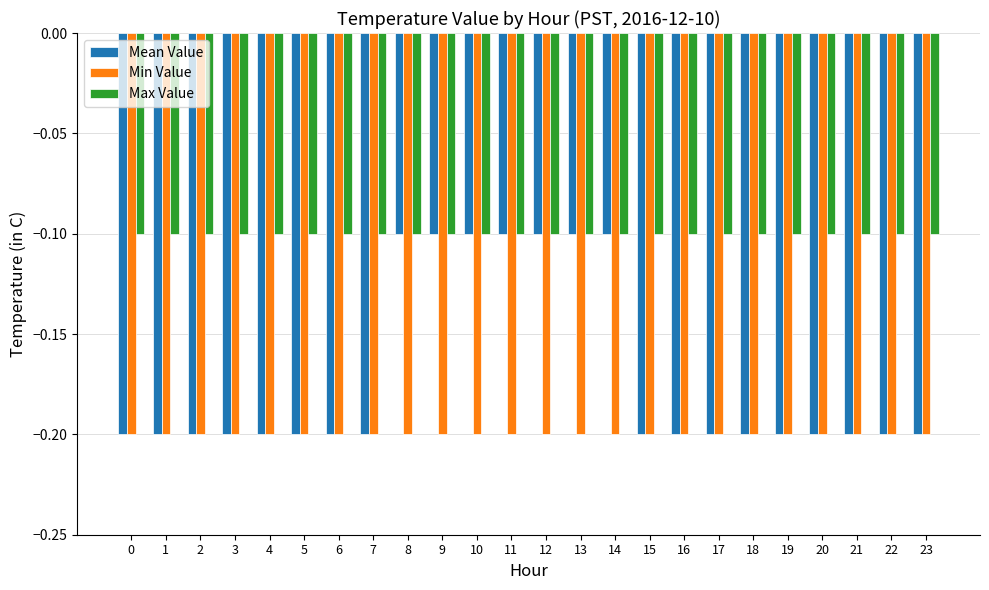

What is the value of the Max Value bar at the 16th from the left?

-0.1